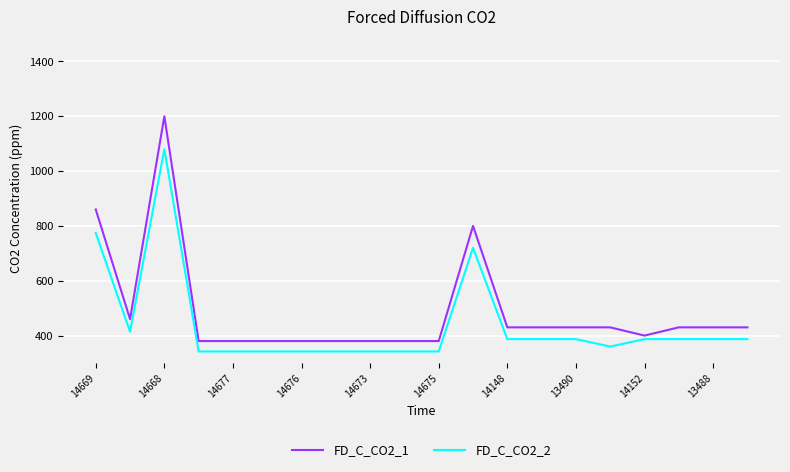

True or false: FD_C_CO2_1 and FD_C_CO2_2 intersect in this chart.

False